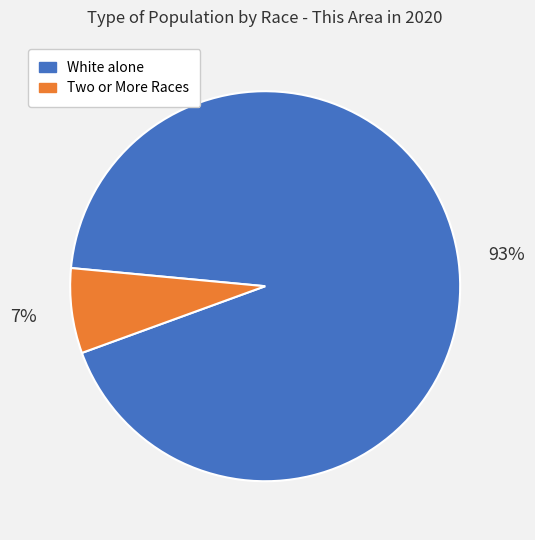

Is there a majority slice in this chart?

Yes